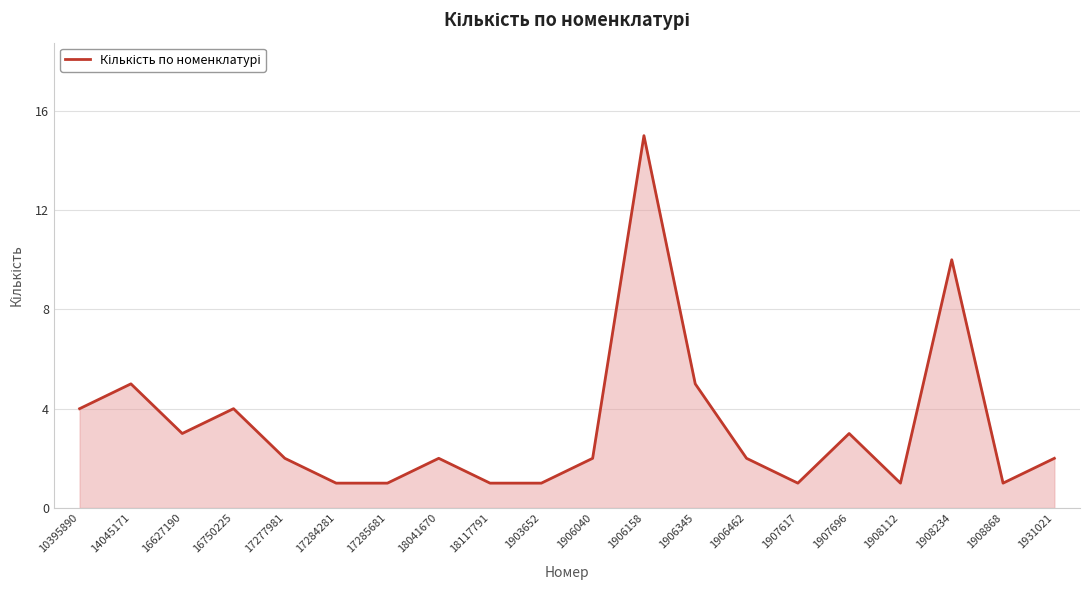

What position from the right is 1907696?

5